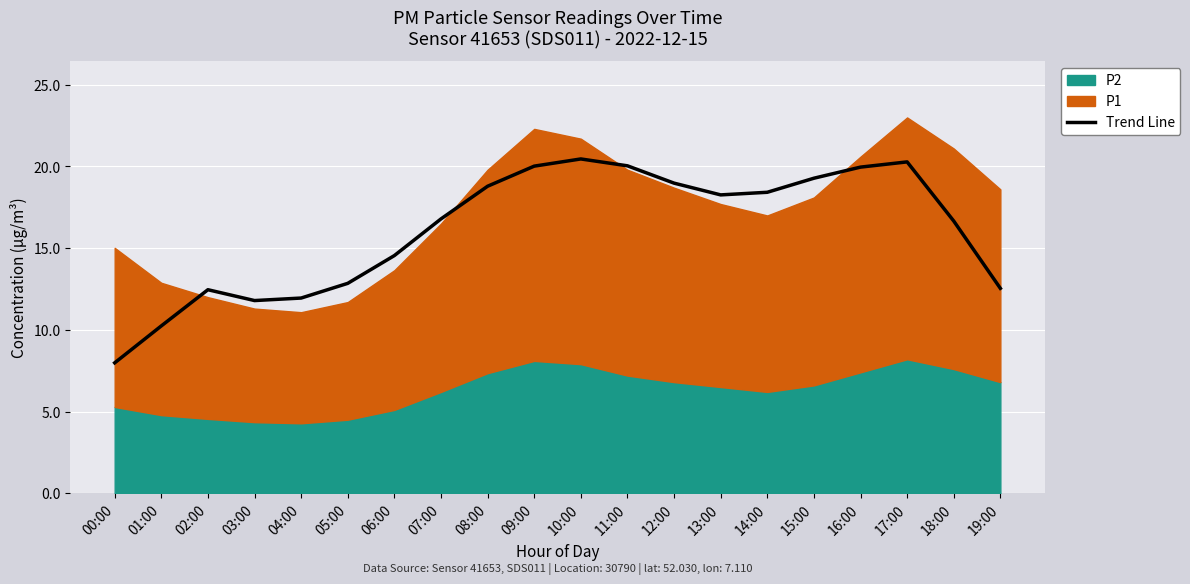

How many points are lower than both their immediate neighbors (excluding endpoints)?

2